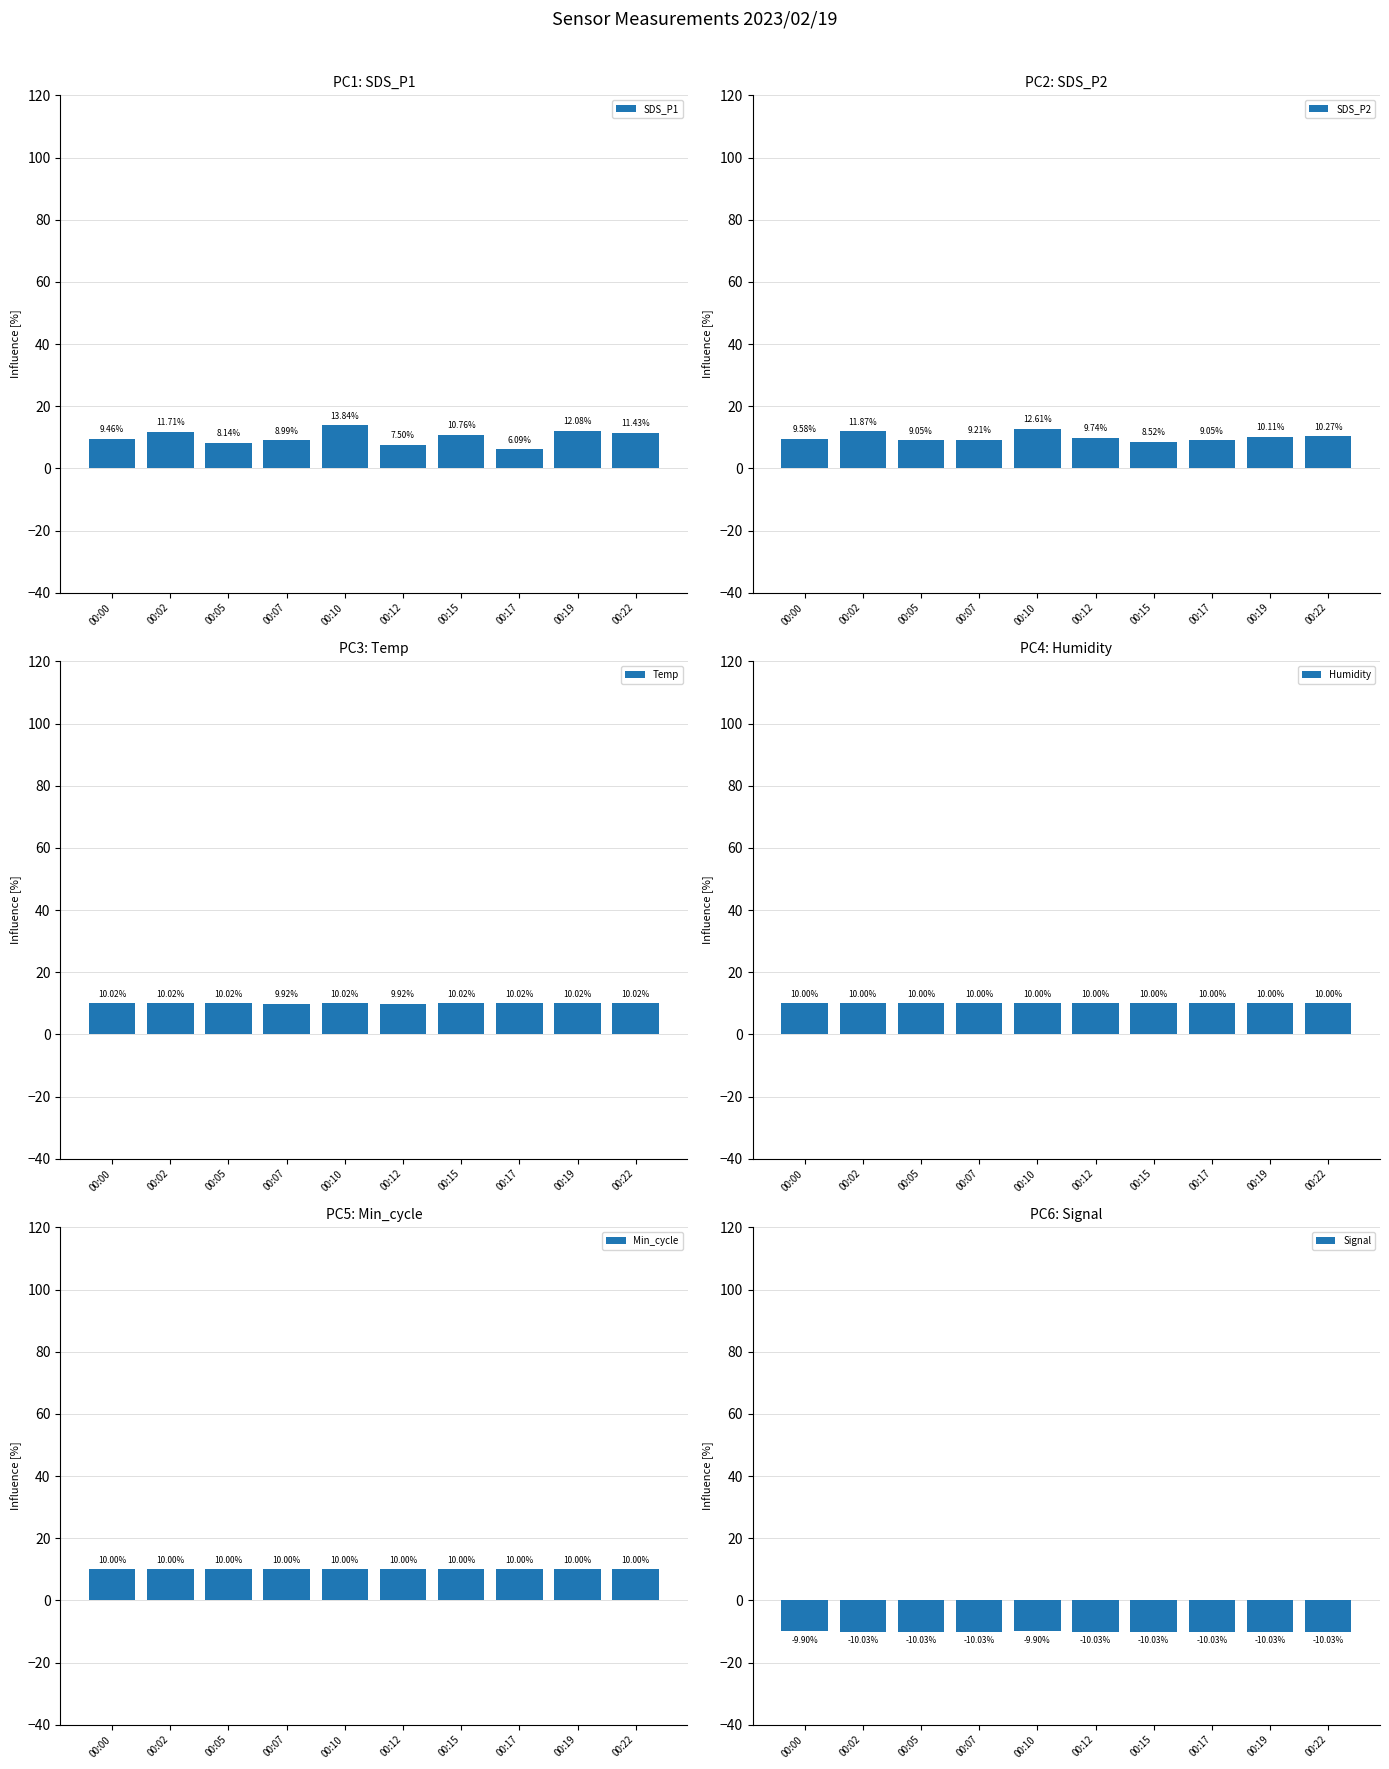

Which series has the largest range (max minus min)?

SDS_P1